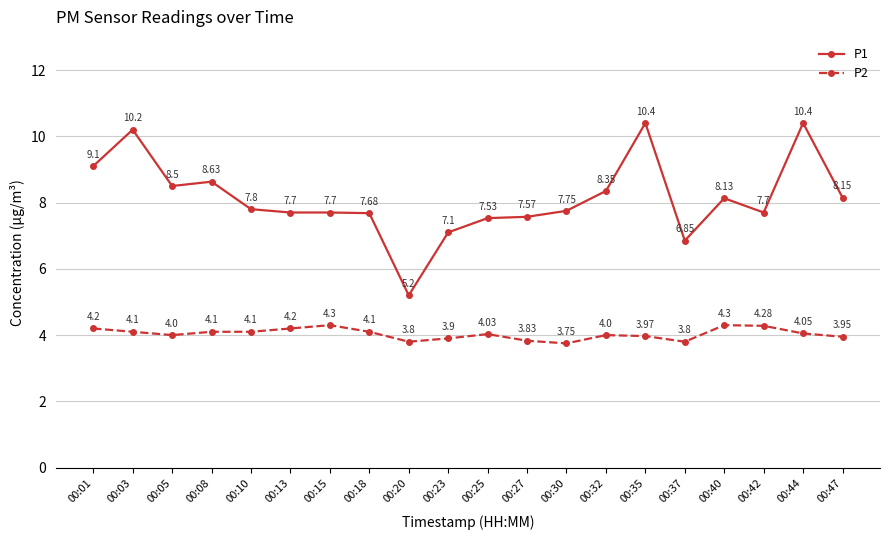

True or false: P2 has more than 0 points higher than both neighbors.

True